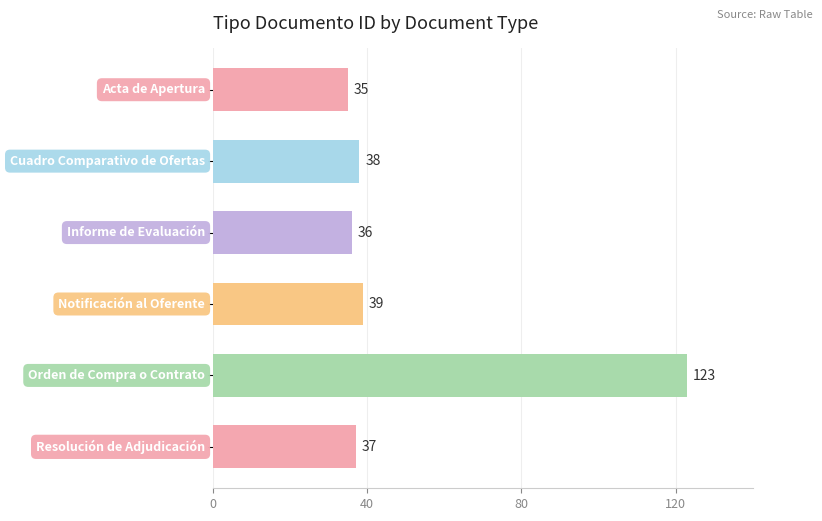

What is the average value?

51